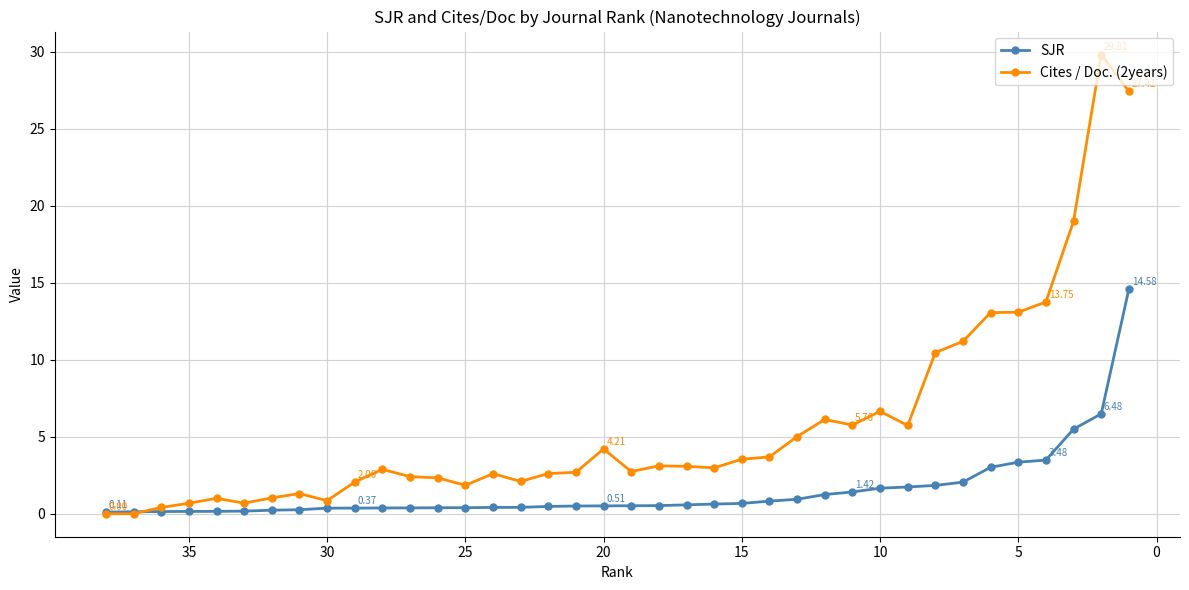

How many lines are shown in the chart?

2